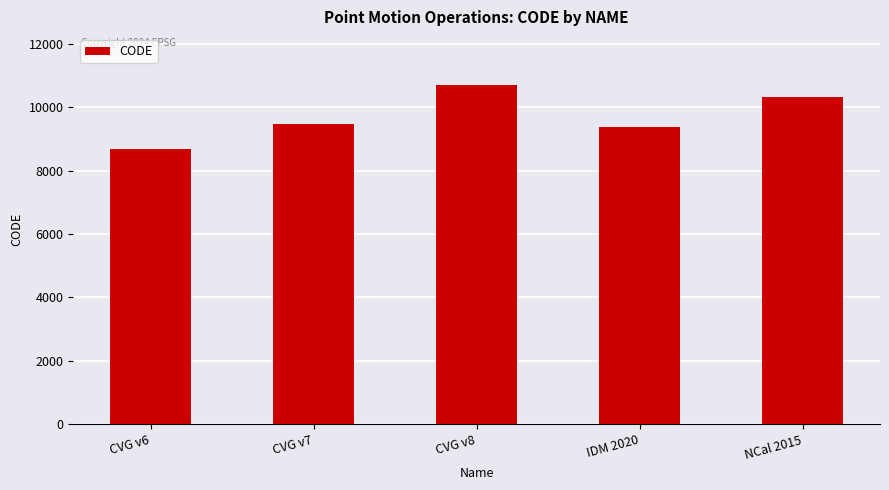

What is the label of the 2nd bar from the left?

CVG v7